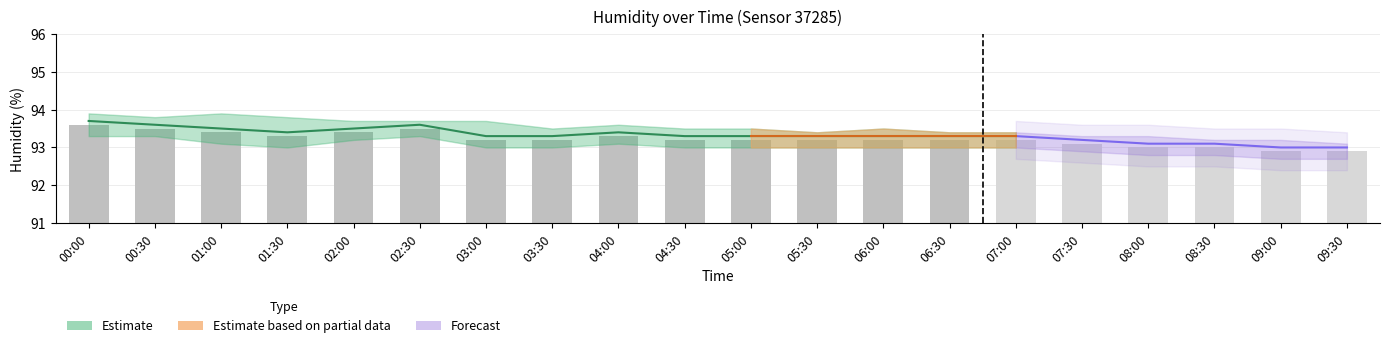

The value at 05:00 is 93.2. True or false?

True